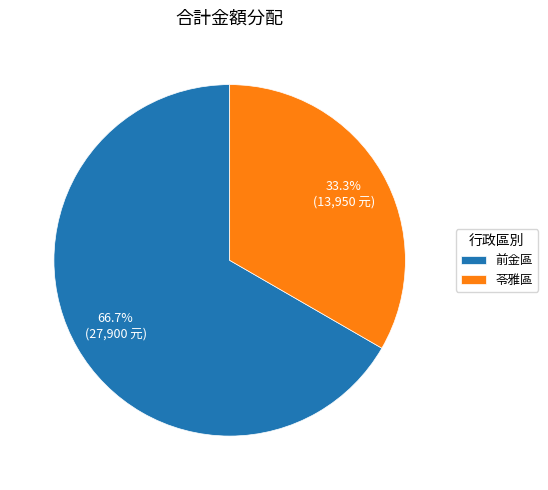

To the nearest percent, what portion does 苓雅區 represent?

33%